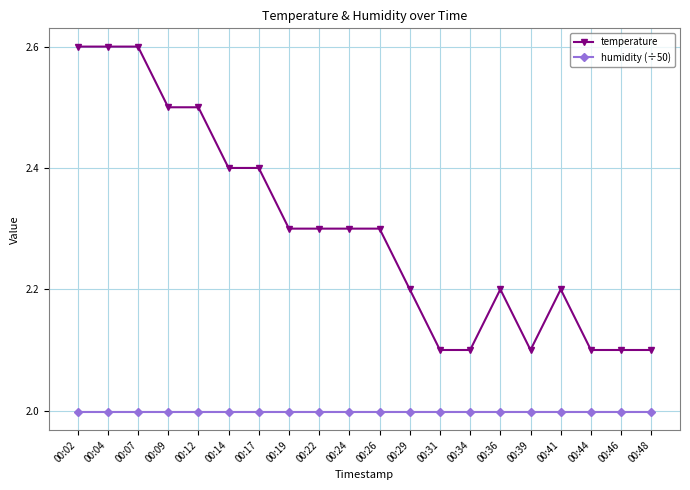

Rank the series at 00:19 from lowest to highest value.

humidity (÷50), temperature